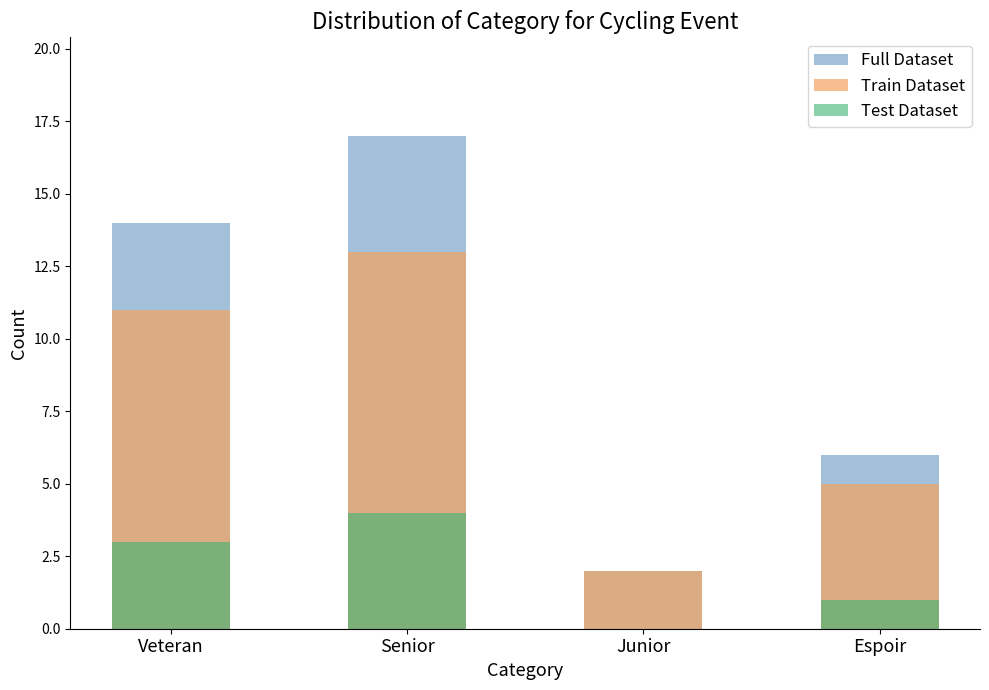

What position from the left is Senior?

2